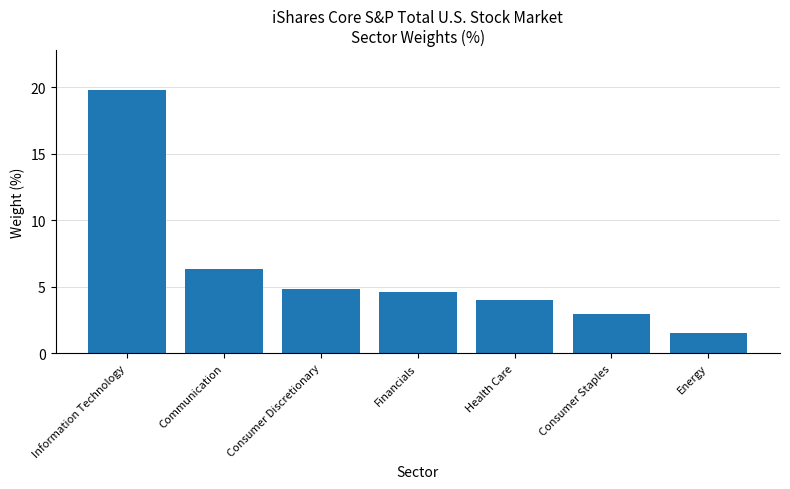

Where is the data nearest to the value 10?

Communication